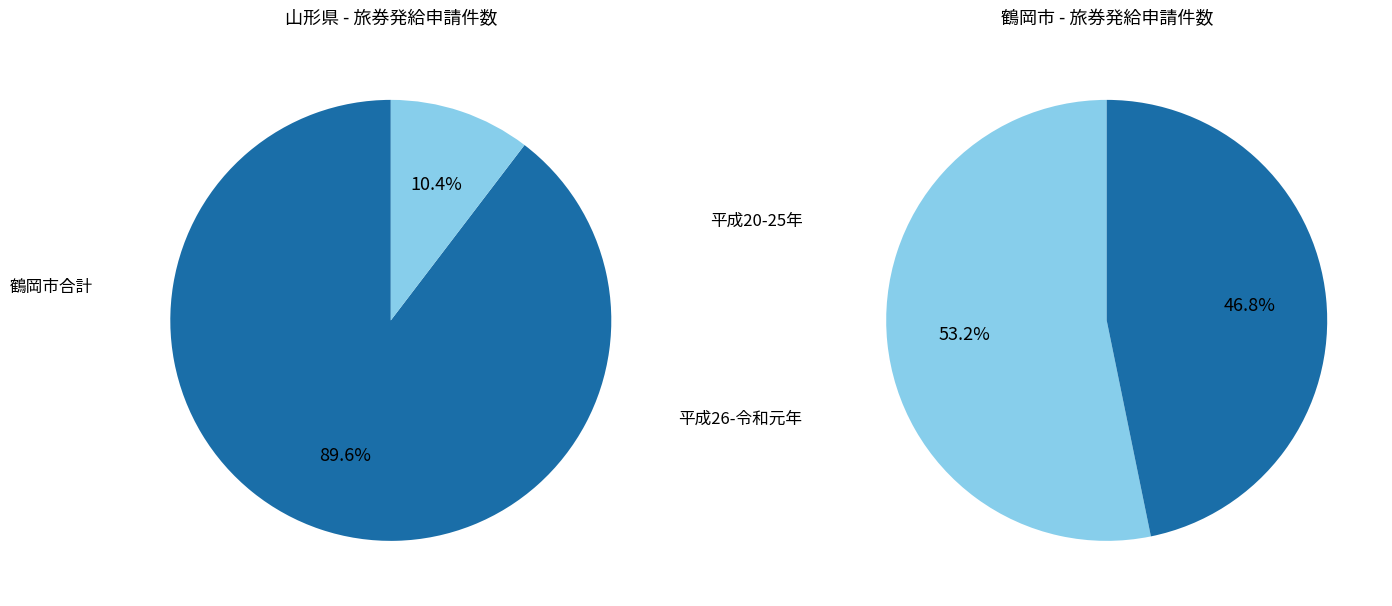

Is it true that 22 is 1% of the pie?

False